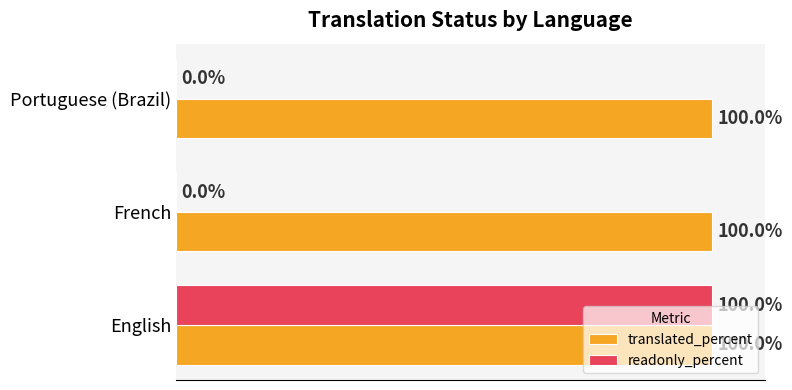

At which category is the sum across all series the highest?

English